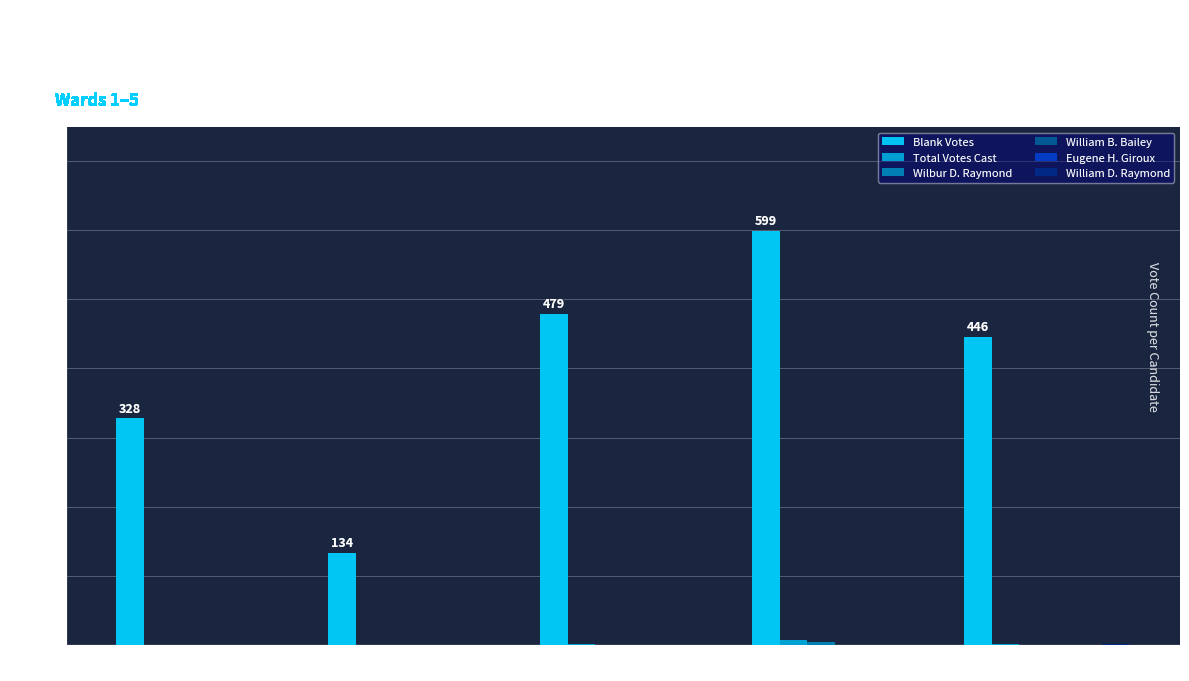

Between Ward 2 and Ward 3, which series saw the biggest shift?

Blank Votes